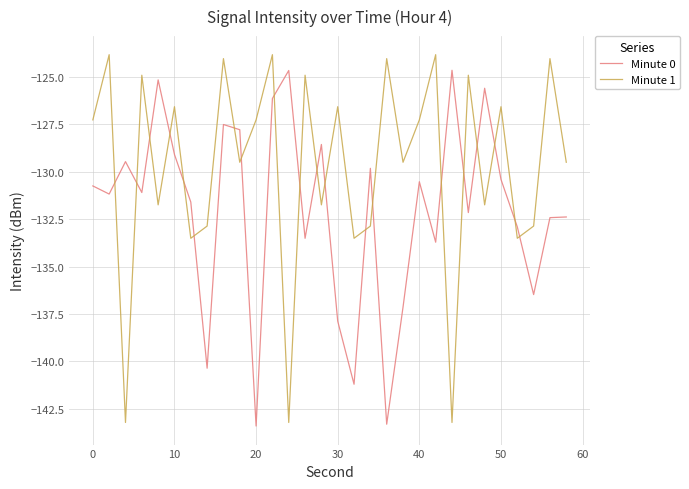

What is the lowest value of the Minute 1 series?

-143.2